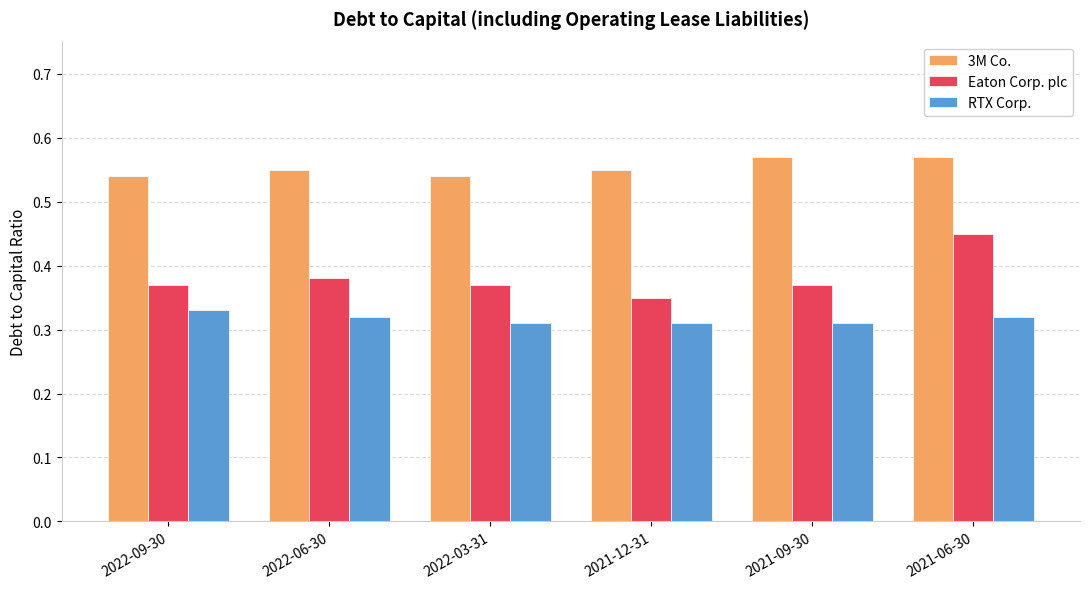

Which series has the widest spread of values?

Eaton Corp. plc